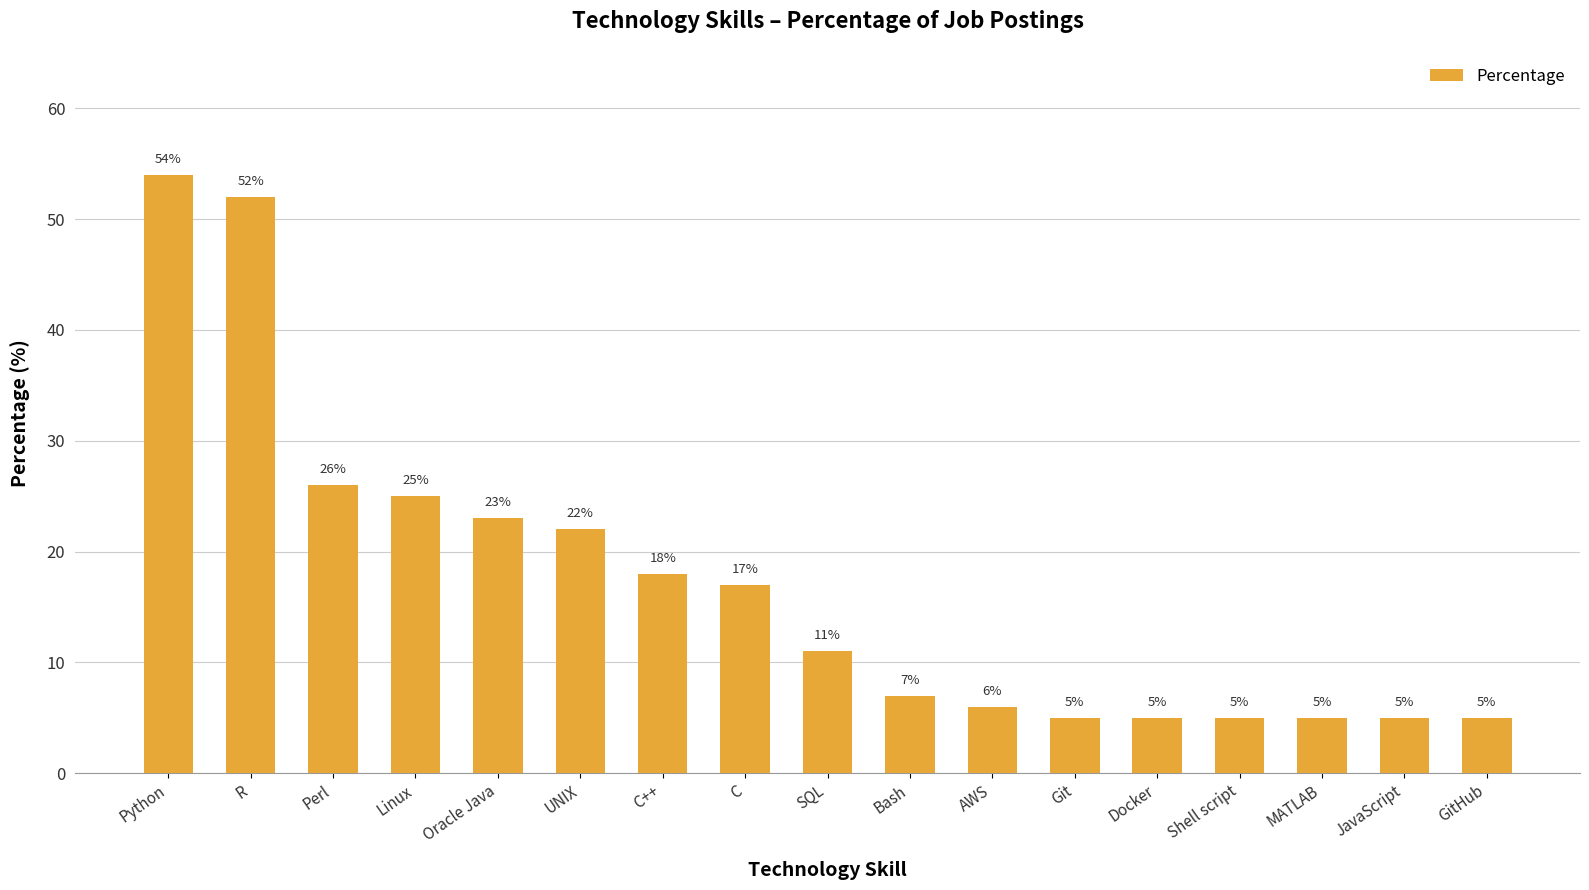

Where does the data first go above 11?

Python